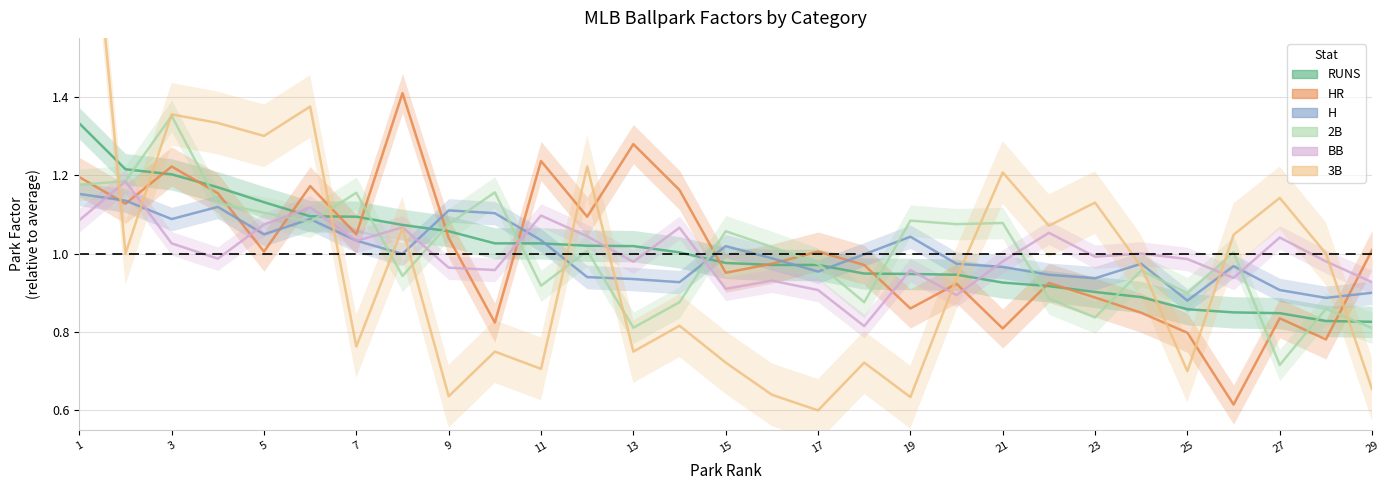

Reading left to right, what are all the values shown in this chart?

RUNS: 1.3	1.2	1.2	1.2	1.1	1.1	1.1	1.1	1.1	1.0	1.0	1.0	1.0	1.0	1.0	1.0	1.0	0.9	0.9	0.9	0.9	0.9	0.9	0.9	0.9	0.8	0.8	0.8	0.8
HR: 1.2	1.1	1.2	1.2	1.0	1.2	1.0	1.4	1.0	0.8	1.2	1.1	1.3	1.2	1.0	1.0	1.0	1.0	0.9	0.9	0.8	0.9	0.9	0.8	0.8	0.6	0.8	0.8	1.0
H: 1.2	1.1	1.1	1.1	1.0	1.1	1.0	1.0	1.1	1.1	1.0	0.9	0.9	0.9	1.0	1.0	1.0	1.0	1.0	1.0	1.0	0.9	0.9	1.0	0.9	1.0	0.9	0.9	0.9
2B: 1.2	1.2	1.4	1.1	1.1	1.1	1.2	0.9	1.1	1.2	0.9	1.0	0.8	0.9	1.1	1.0	1.0	0.9	1.1	1.1	1.1	0.9	0.8	1.0	0.9	1.0	0.7	0.9	0.8
BB: 1.1	1.2	1.0	1.0	1.1	1.1	1.0	1.1	1.0	1.0	1.1	1.0	1.0	1.1	0.9	0.9	0.9	0.8	1.0	0.9	1.0	1.1	1.0	1.0	1.0	0.9	1.0	1.0	0.9
3B: 2.3	1.0	1.4	1.3	1.3	1.4	0.8	1.1	0.6	0.8	0.7	1.2	0.8	0.8	0.7	0.6	0.6	0.7	0.6	0.9	1.2	1.1	1.1	1.0	0.7	1.0	1.1	1.0	0.7